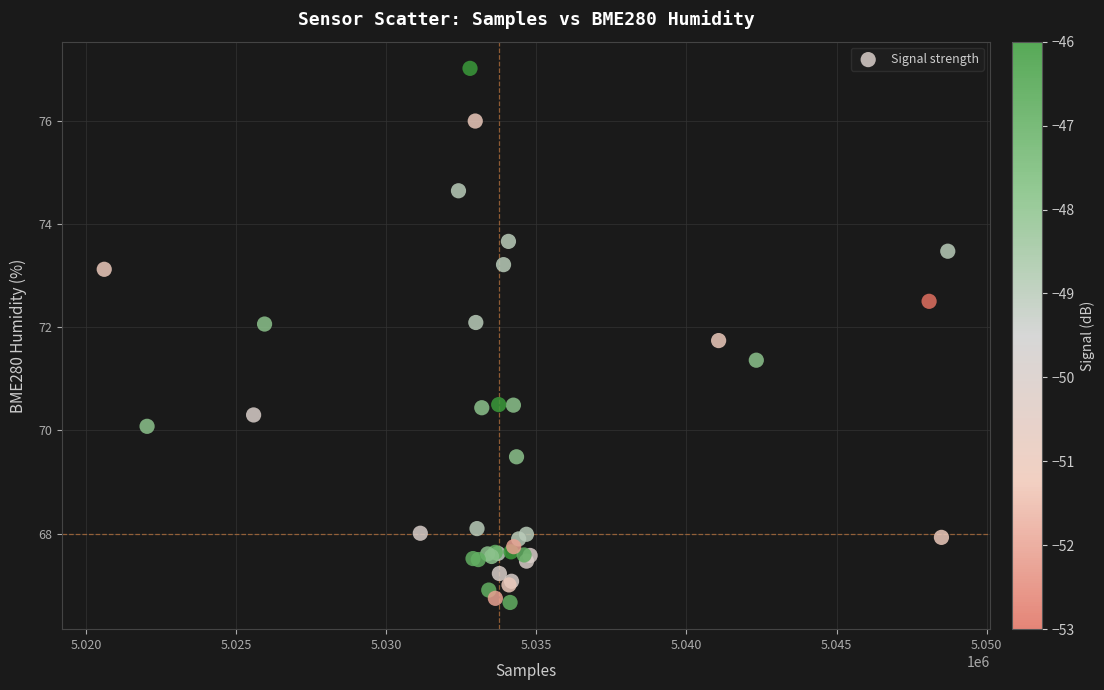

What Y value in the scatter plot is closest to 71?

71.4